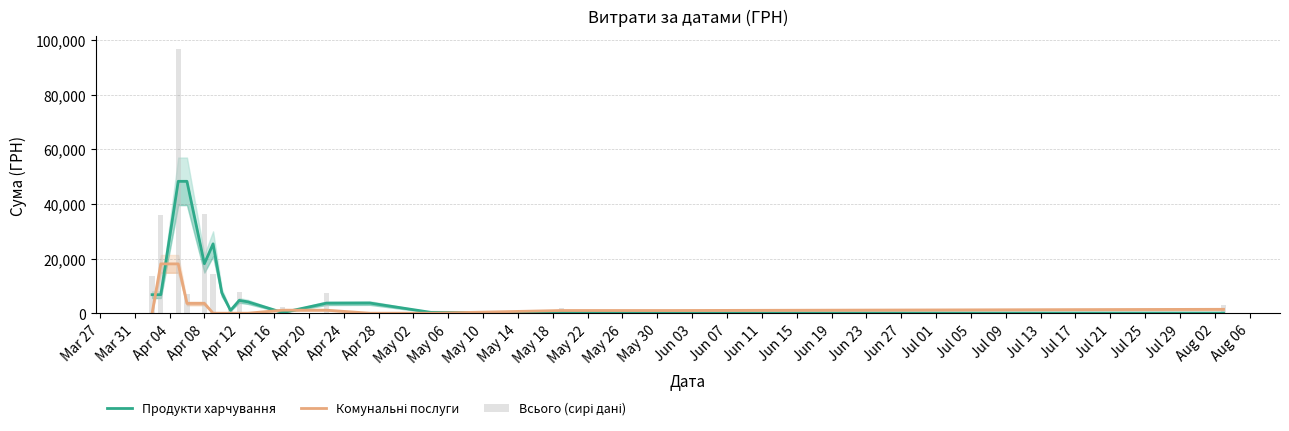

List the series in order of their peak value, lowest first.

Комунальні послуги, Продукти харчування, Всього (сирі дані)